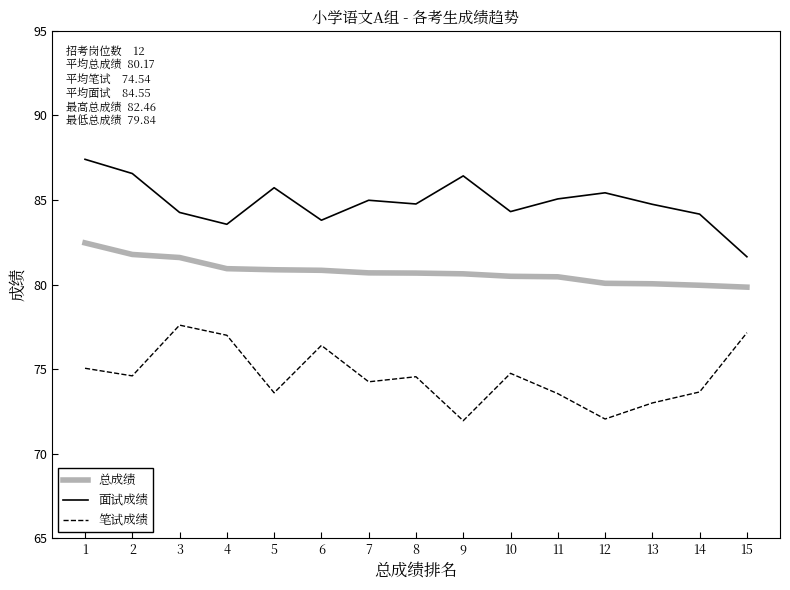

True or false: 笔试成绩 has a value of 74.6 at 2.

True